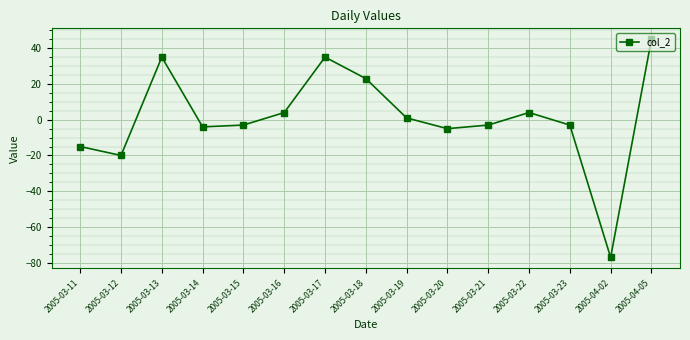

True or false: the data has more than 1 interior local peaks.

True